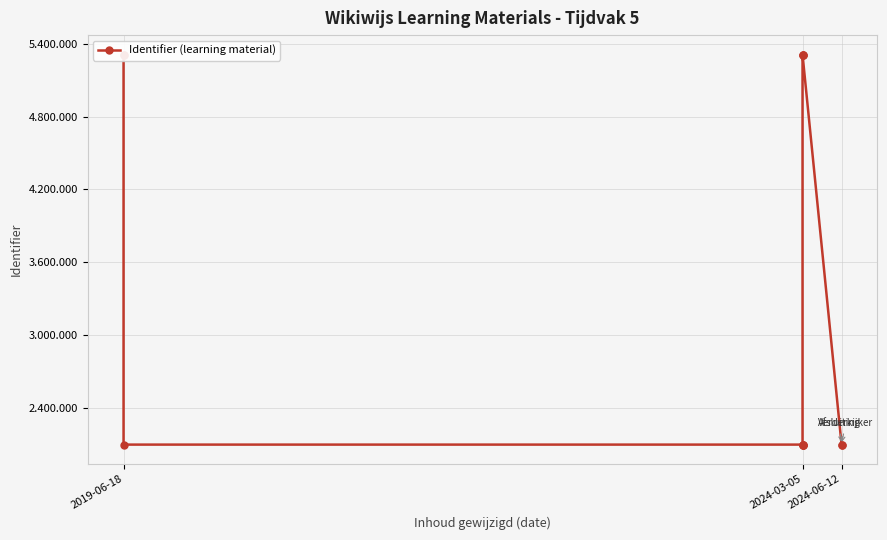

What is the difference between the maximum and minimum values?

3213735